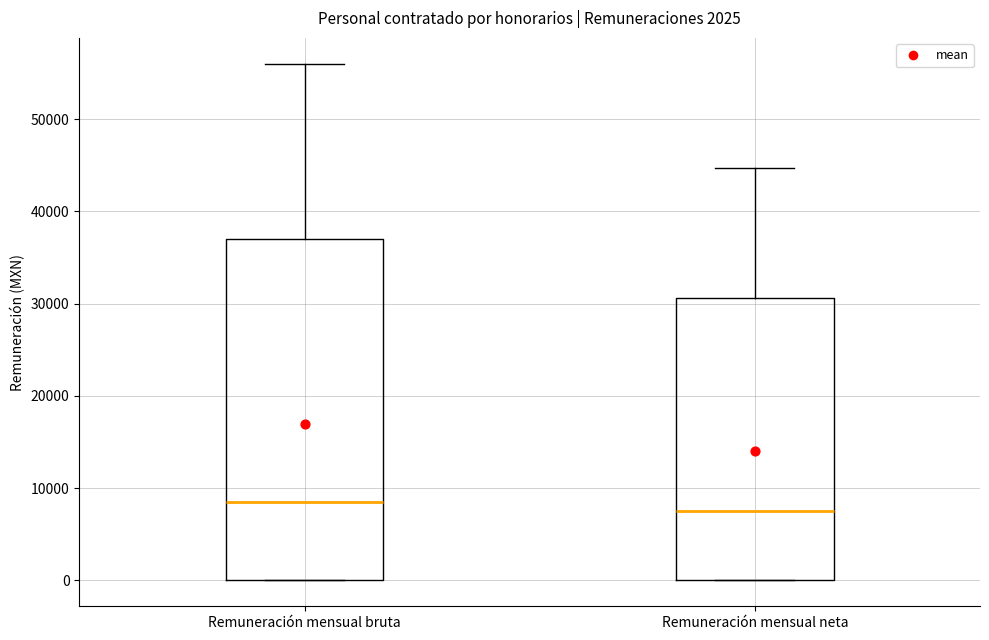

Reading left to right, read every box against the y-axis: the position of its median line, the range the box covers, and the ends of its whiskers. The values are not printed on the chart, so give them approximately, as read against the axis.

Remuneración mensual bruta: median 9000, box 0 to 37000, whiskers 0 to 56000
Remuneración mensual neta: median 8000, box 0 to 31000, whiskers 0 to 45000